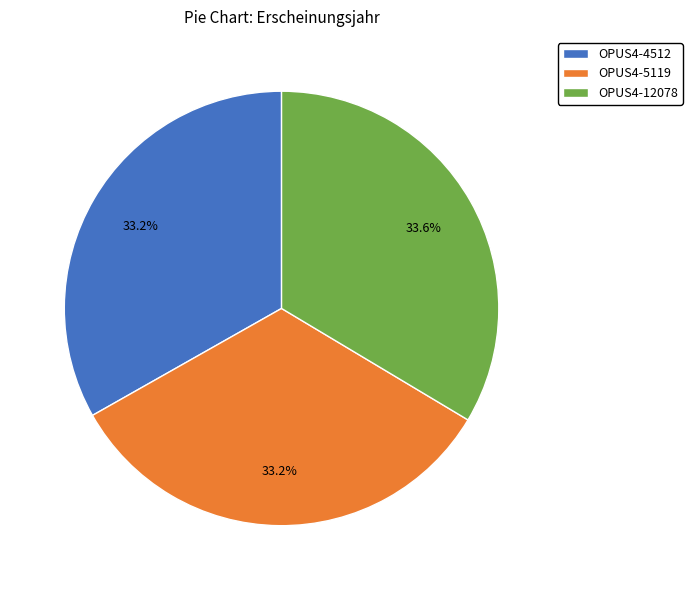

What is the ratio of the value at OPUS4-4512 to the value at OPUS4-5119?

1.0